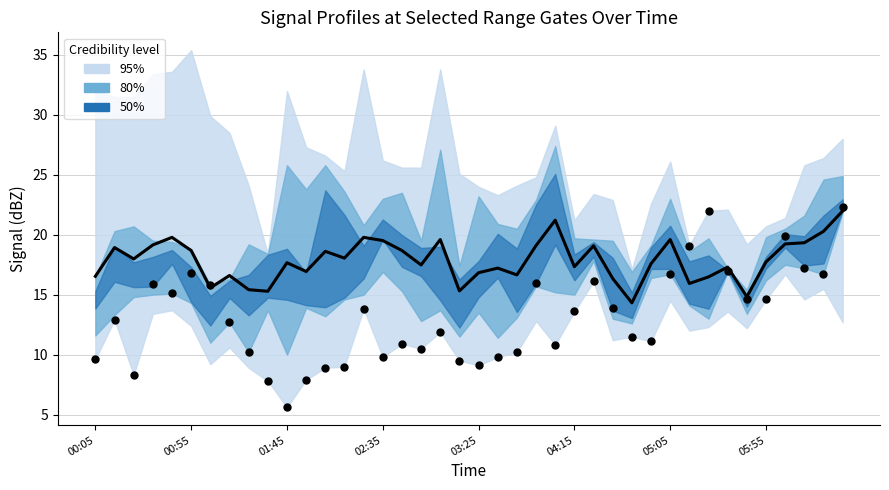

Which series contains the lowest Y value?

5.545 (observed)